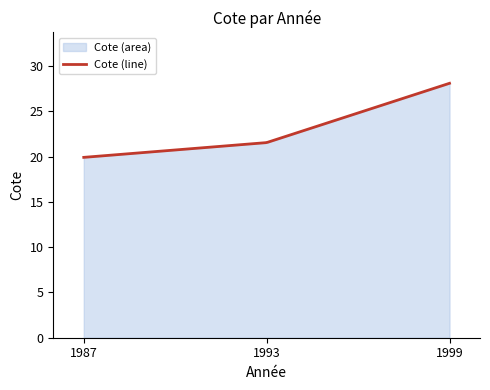

What is the maximum value shown in the chart?

28.1